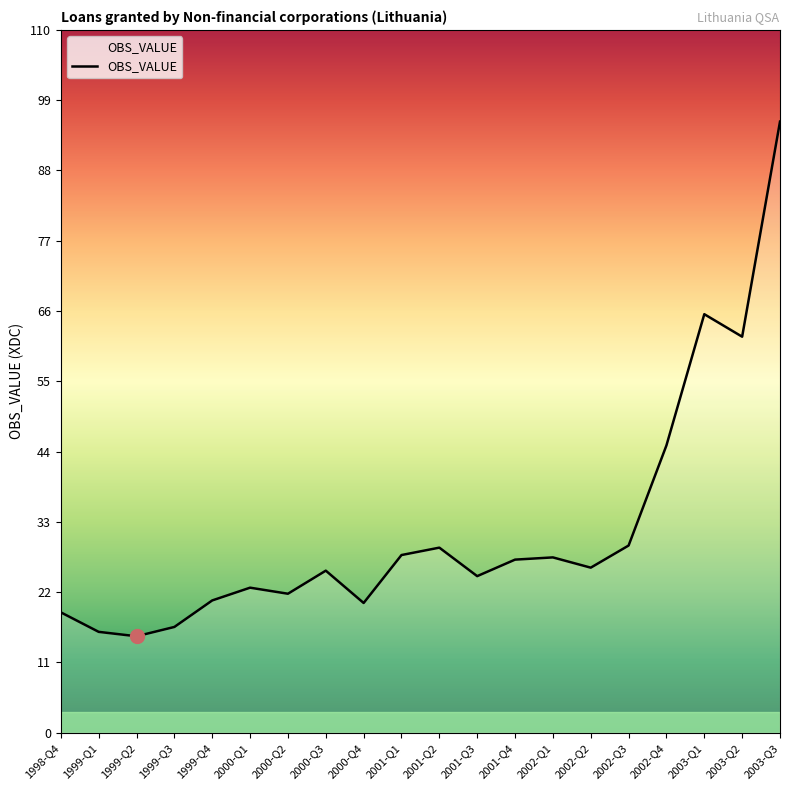

What position from the left is 2000-Q1?

6